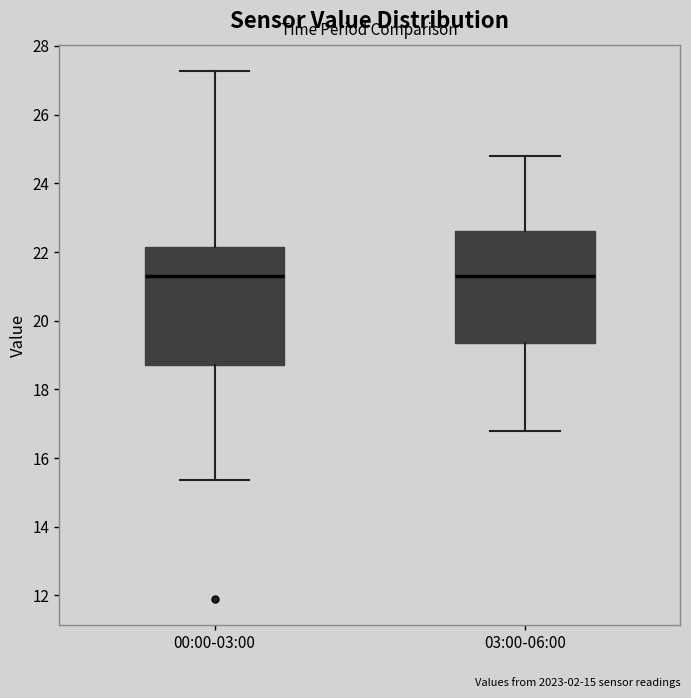

Reading left to right, read every box against the y-axis: the position of its median line, the range the box covers, and the ends of its whiskers. The values are not printed on the chart, so give them approximately, as read against the axis.

00:00-03:00: median 21.4, box 18.8 to 22.2, whiskers 15.4 to 27.2
03:00-06:00: median 21.4, box 19.4 to 22.6, whiskers 16.8 to 24.8